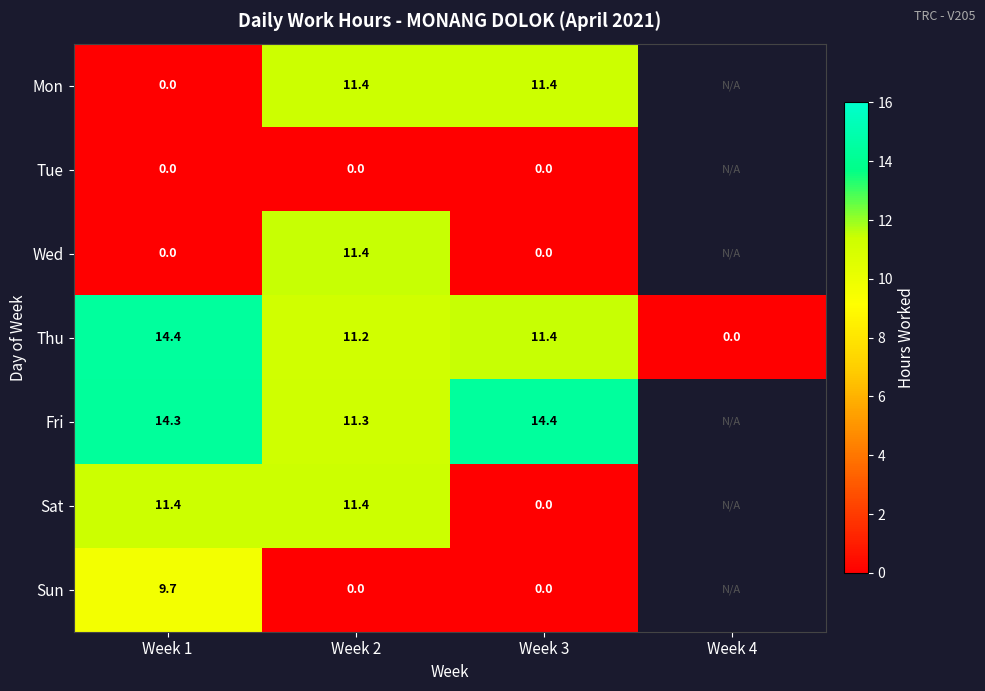

Which category has the lowest value across all series?

Week 1